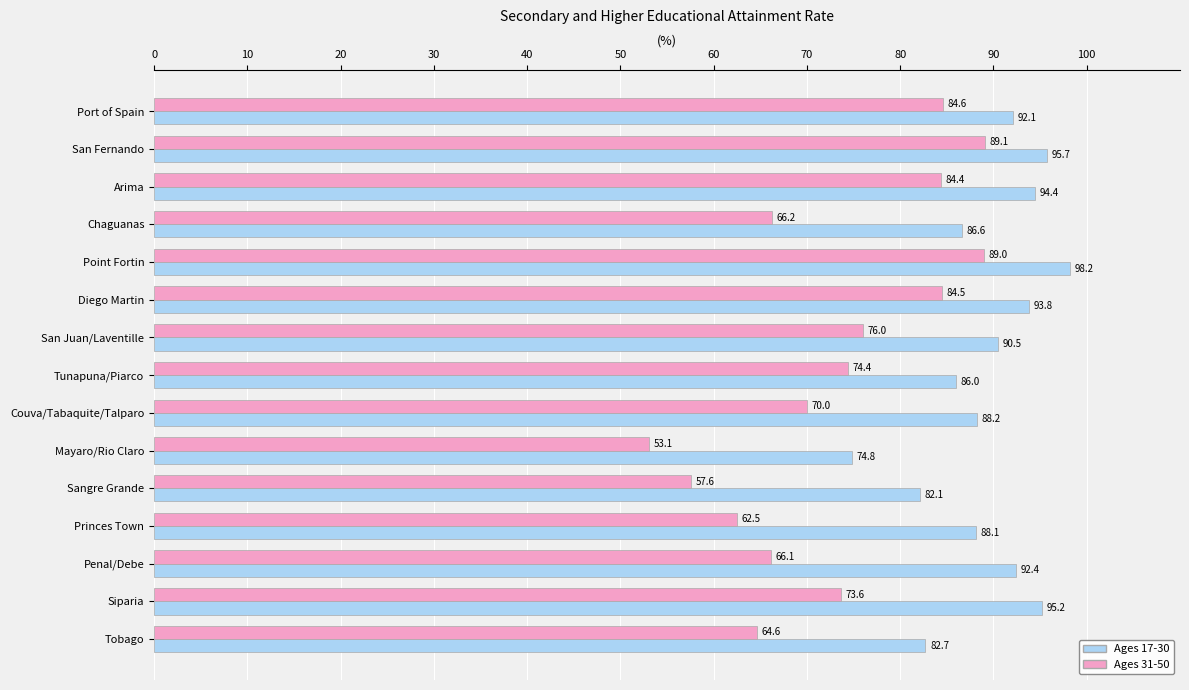

Rank the series by their average value, from lowest to highest.

Ages 31-50, Ages 17-30